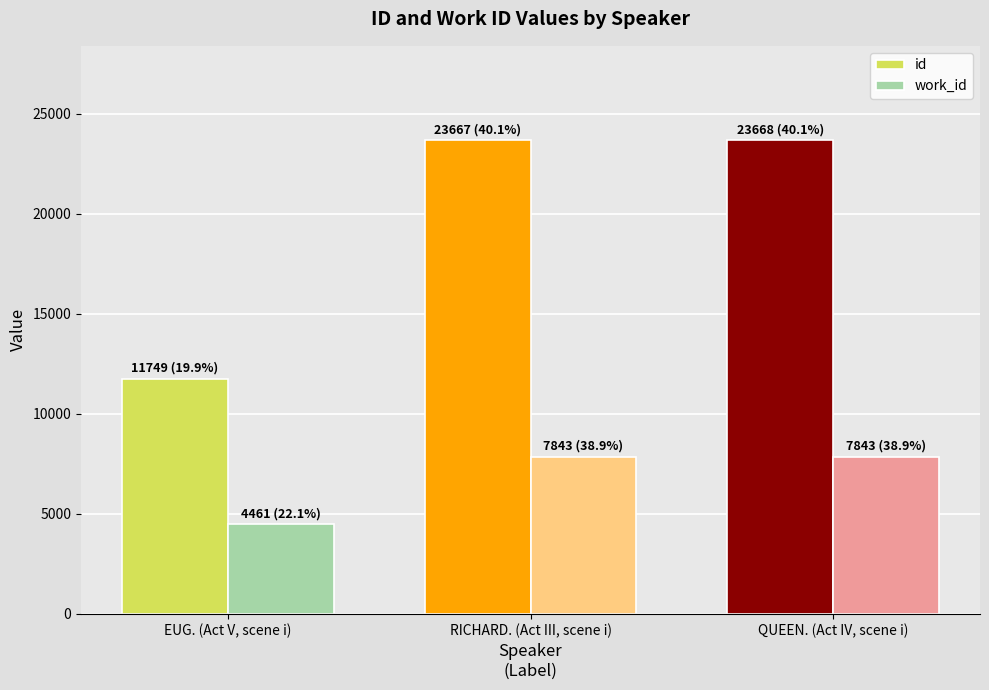

How many groups of bars are there?

3